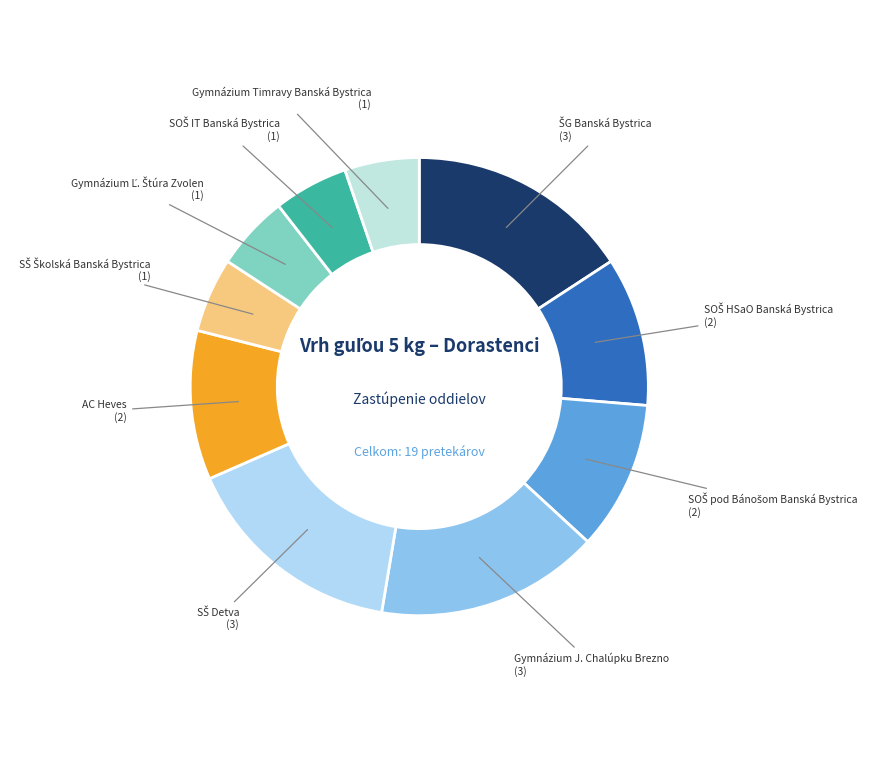

Which category has the smallest portion of the pie?

SŠ Školská Banská Bystrica